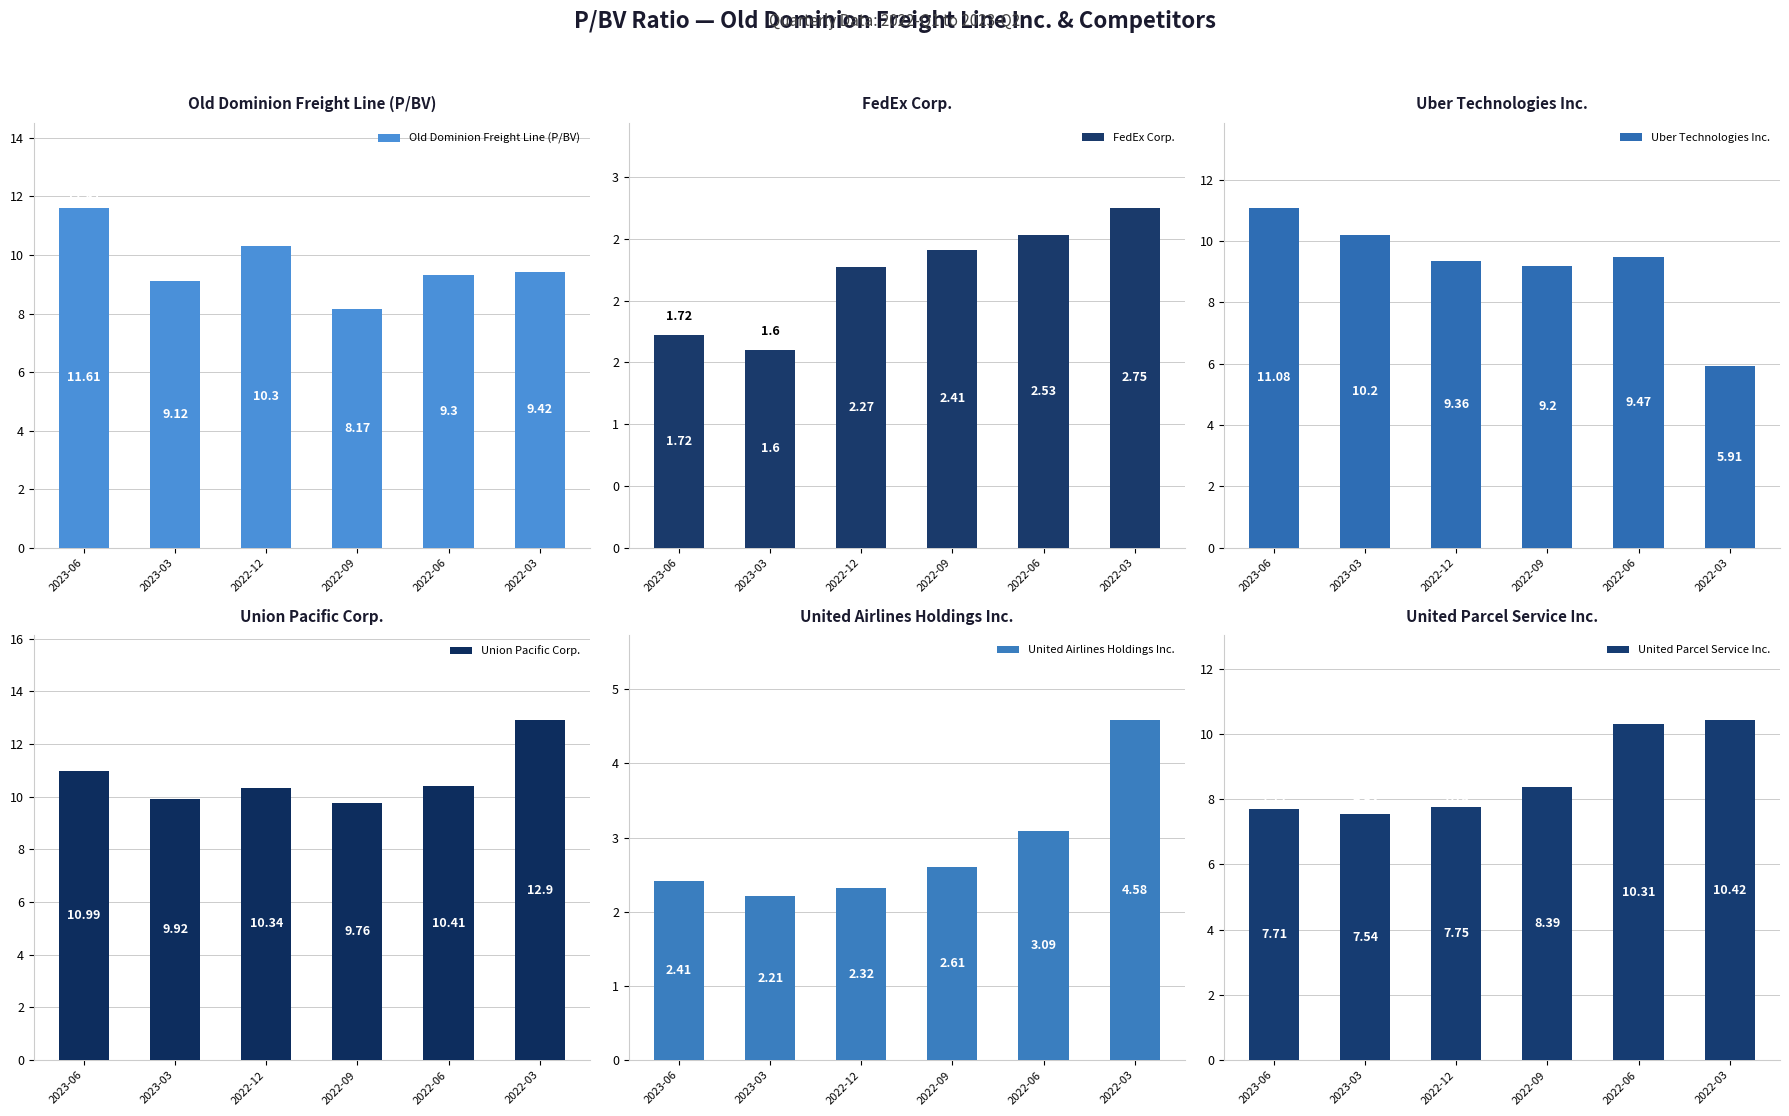

Is it true that Union Pacific Corp. equals 9.8 at 2022-09?

True